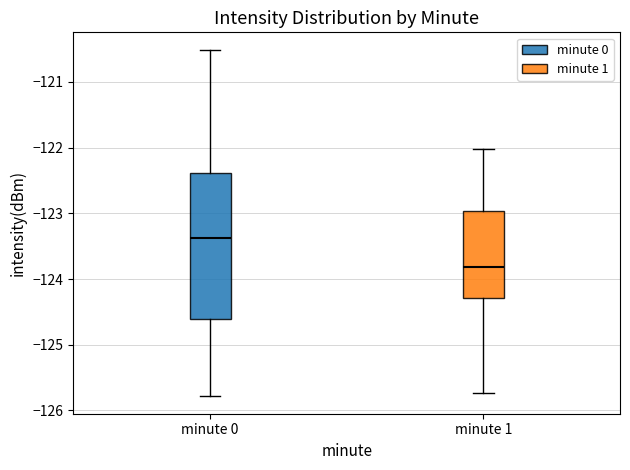

Which box has the highest median line?

minute 0